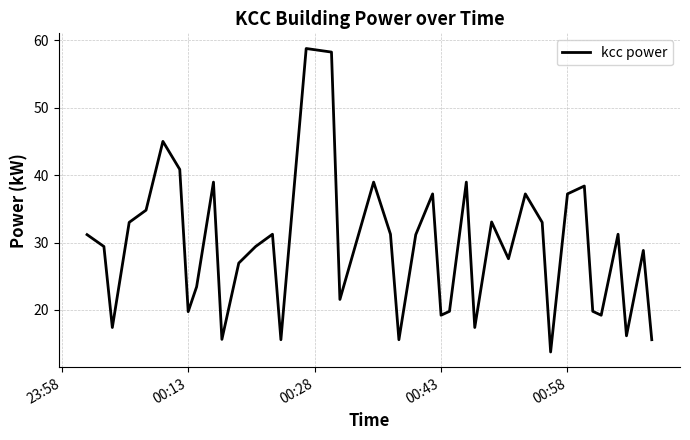

What is the minimum value shown in the chart?

13.8